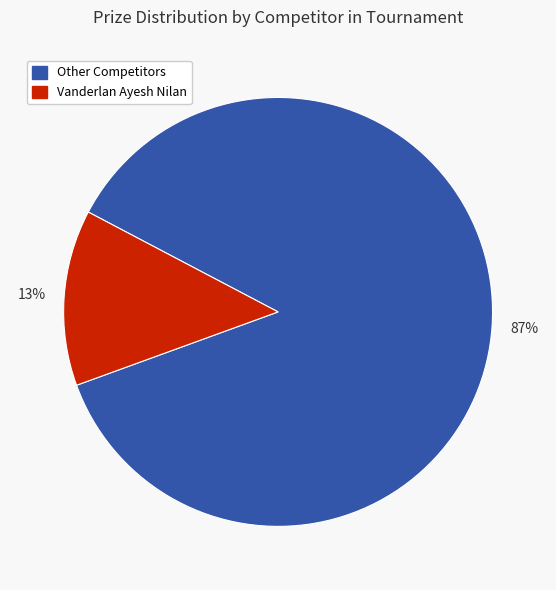

To the nearest percent, what portion does Vanderlan Ayesh Nilan represent?

13%